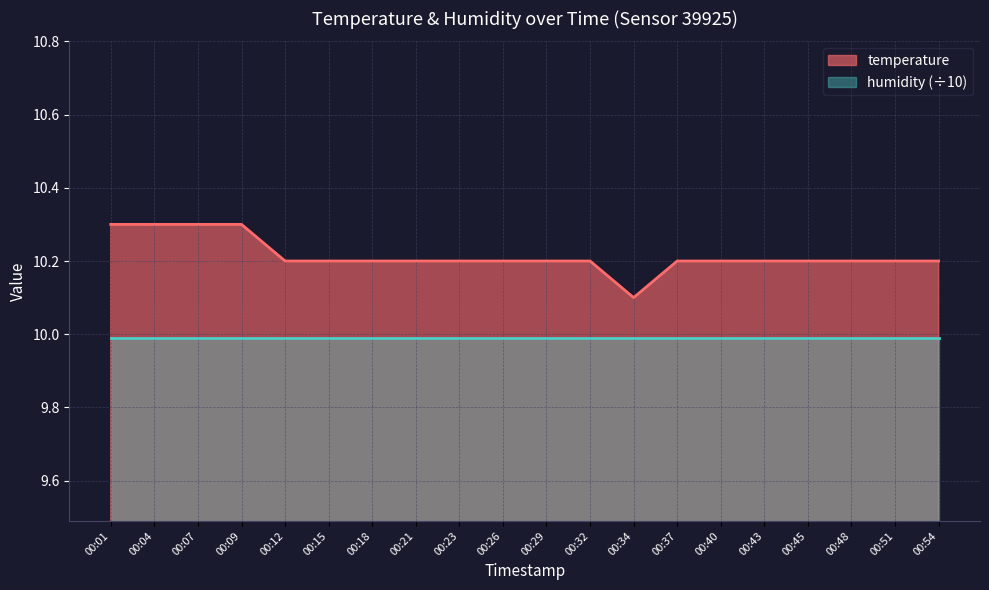

Read the value at 00:07.

10.3